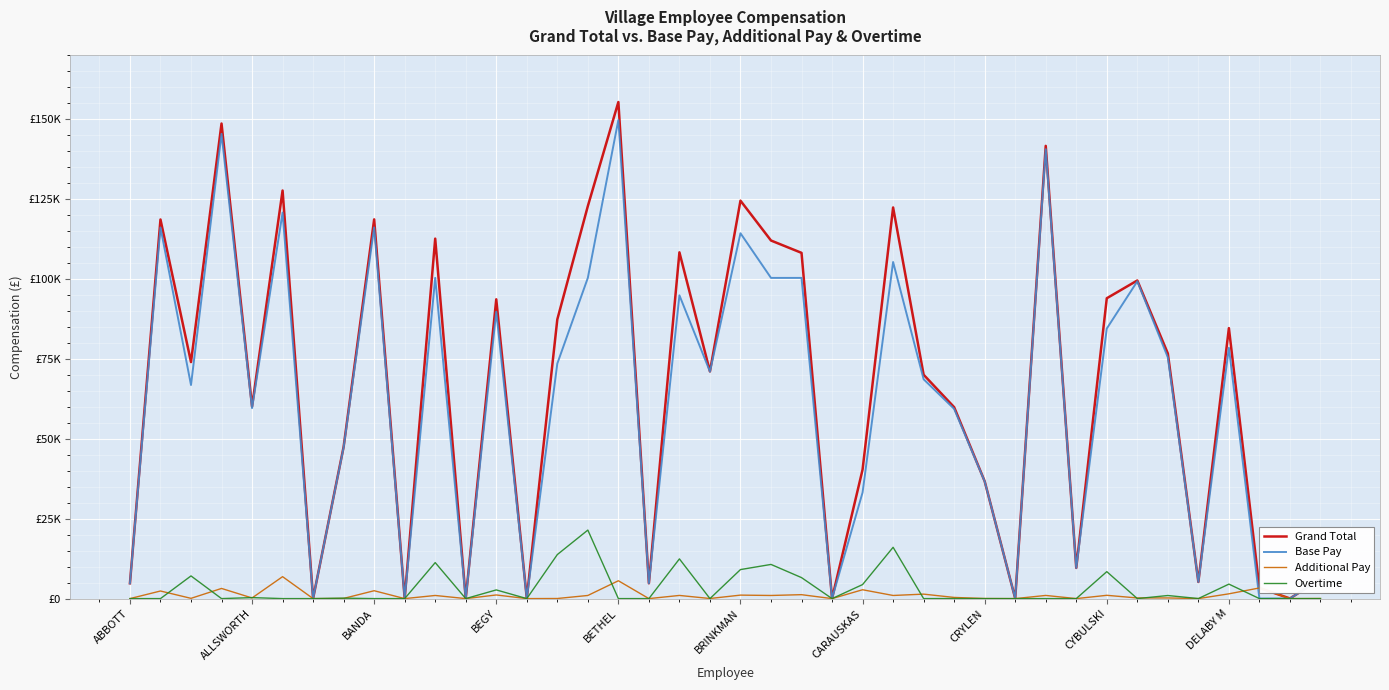

True or false: Grand Total and Overtime intersect in this chart.

False